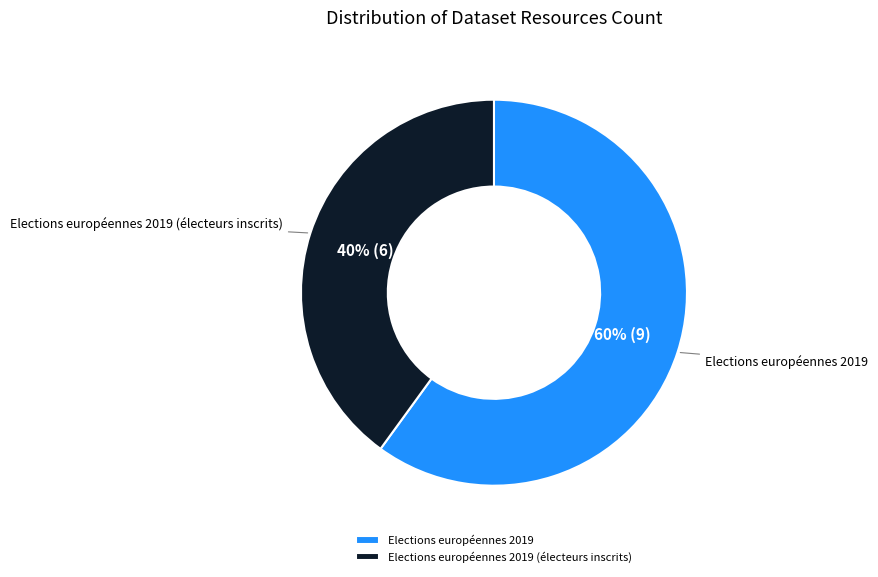

True or false: Elections européennes 2019 accounts for 69% of the total.

False